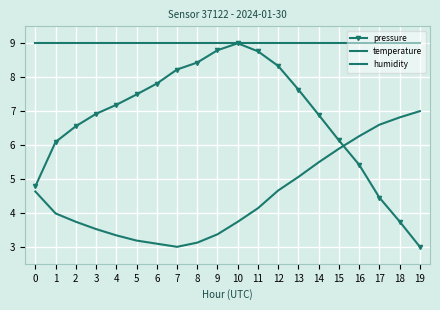

At which category is the sum across all series the highest?

12